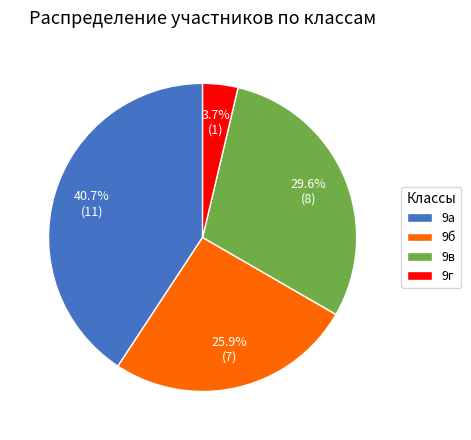

Approximately how many times larger is the value at 9г compared to 9б?

0.1